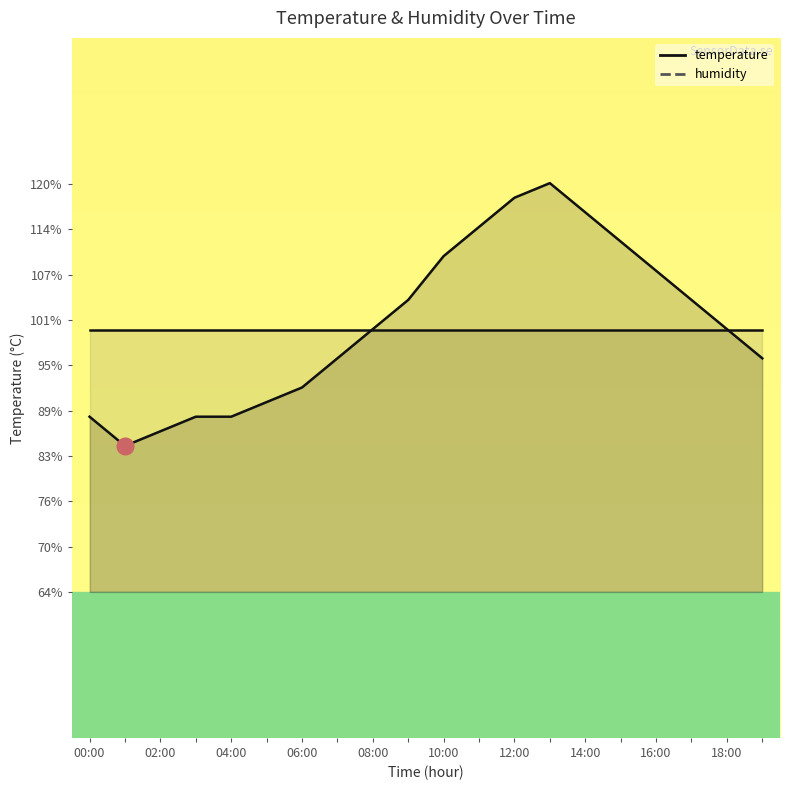

Is it true that the value at 01:00 is 4.2?

True